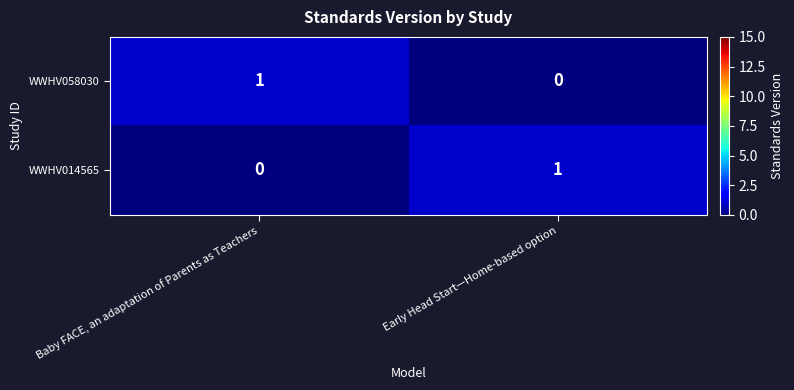

At Baby FACE, an adaptation of Parents as Teachers, list the series in order from largest to smallest.

WWHV058030, WWHV014565